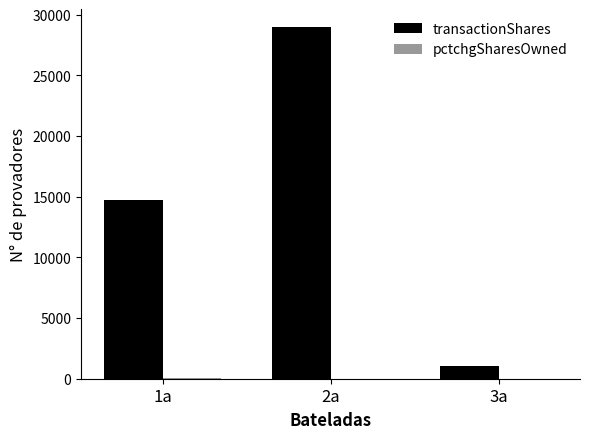

Between 2a and 3a, which series saw the biggest shift?

transactionShares